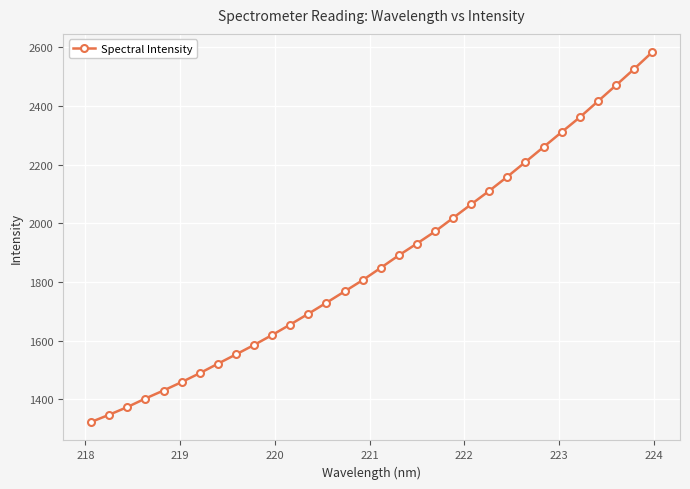

True or false: the data has more than 2 interior local peaks.

False